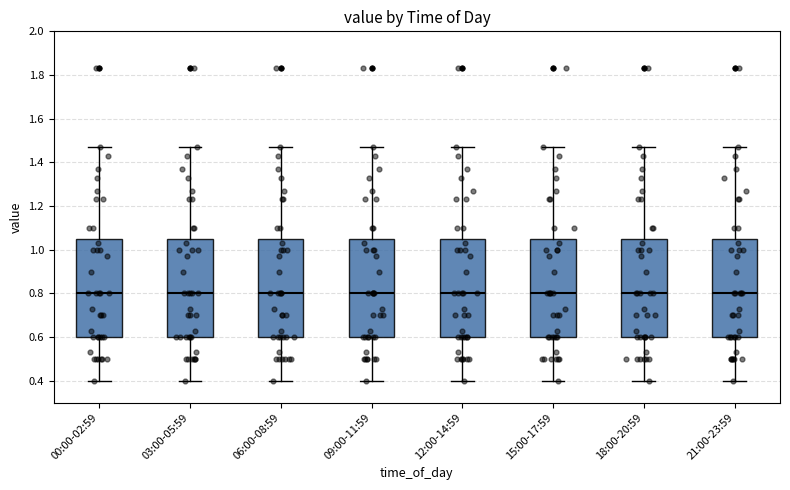

Reading left to right, read every box against the y-axis: the position of its median line, the range the box covers, and the ends of its whiskers. The values are not printed on the chart, so give them approximately, as read against the axis.

00:00-02:59: median 0.80, box 0.60 to 1.04, whiskers 0.40 to 1.48
03:00-05:59: median 0.80, box 0.60 to 1.04, whiskers 0.40 to 1.48
06:00-08:59: median 0.80, box 0.60 to 1.04, whiskers 0.40 to 1.48
09:00-11:59: median 0.80, box 0.60 to 1.04, whiskers 0.40 to 1.48
12:00-14:59: median 0.80, box 0.60 to 1.04, whiskers 0.40 to 1.48
15:00-17:59: median 0.80, box 0.60 to 1.04, whiskers 0.40 to 1.48
18:00-20:59: median 0.80, box 0.60 to 1.04, whiskers 0.40 to 1.48
21:00-23:59: median 0.80, box 0.60 to 1.04, whiskers 0.40 to 1.48